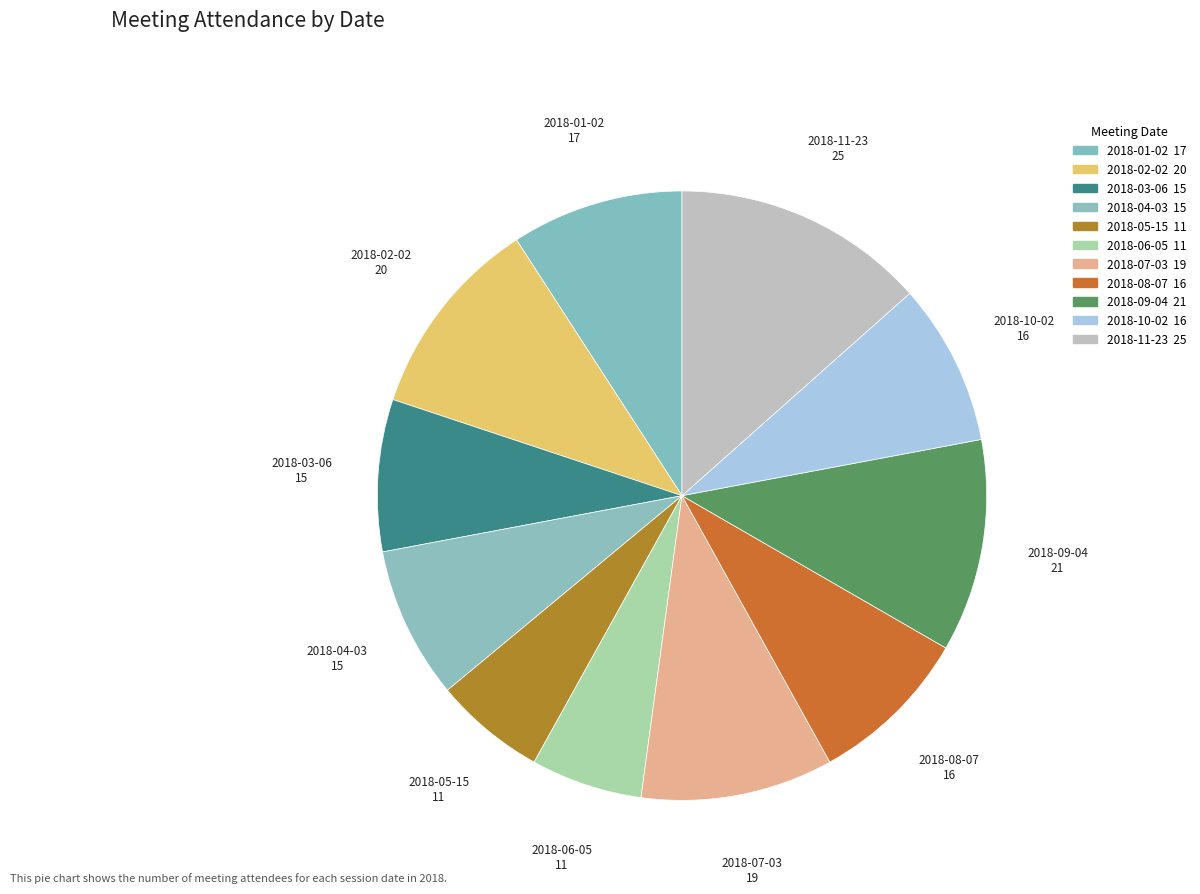

Which slice is the largest?

2018-11-23